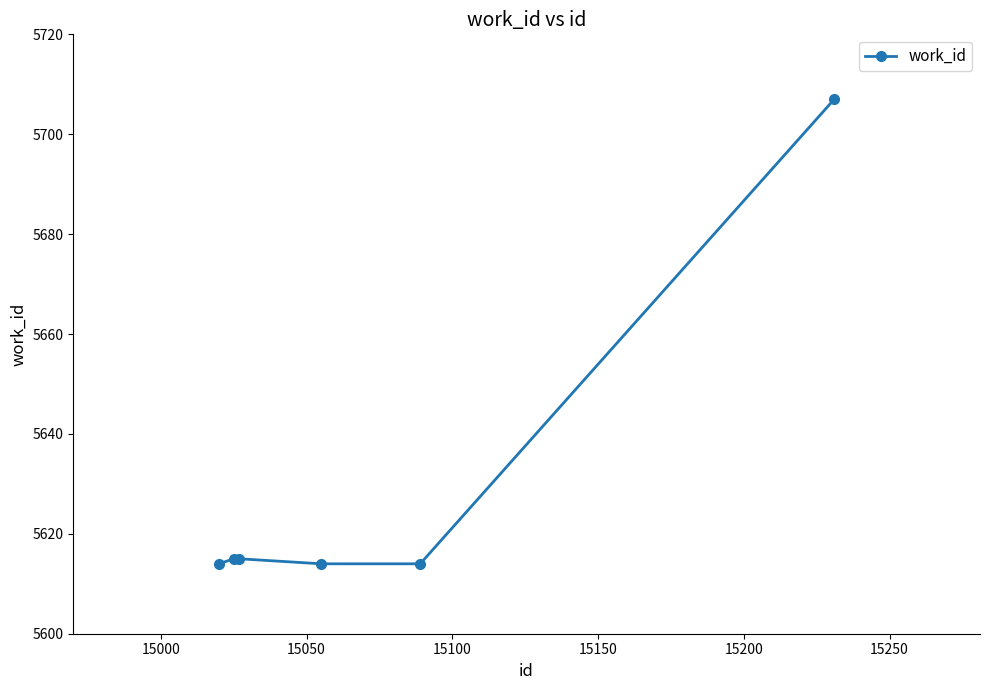

True or false: the data has more than 2 interior local peaks.

False